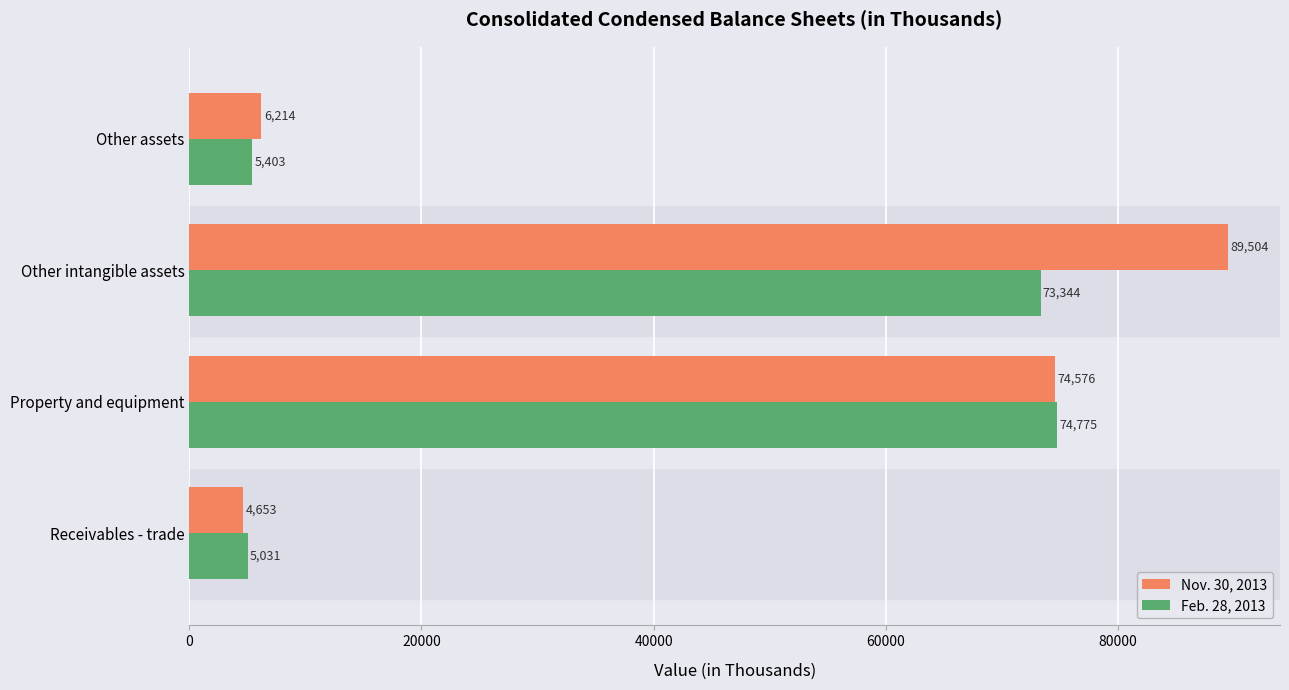

List the series in order of their peak value, highest first.

Nov. 30, 2013, Feb. 28, 2013